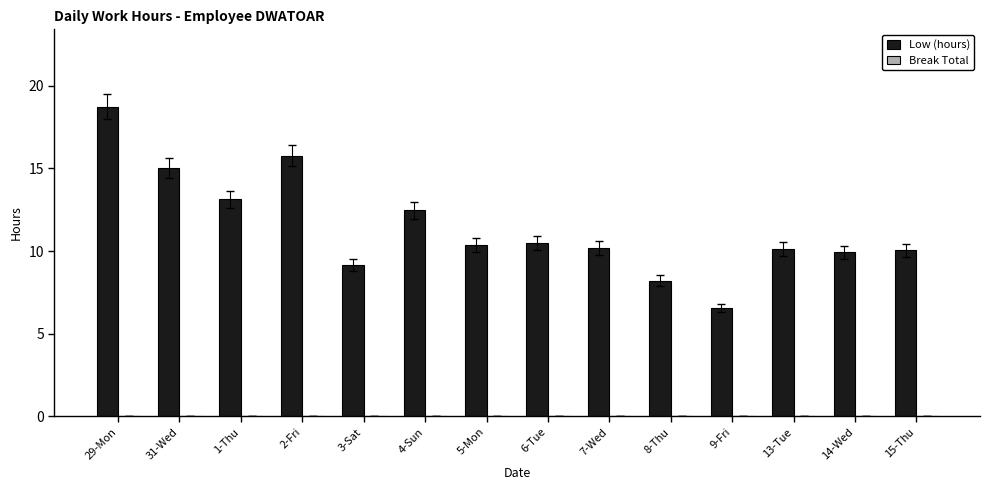

What is the label of the 7th bar from the left?

5-Mon